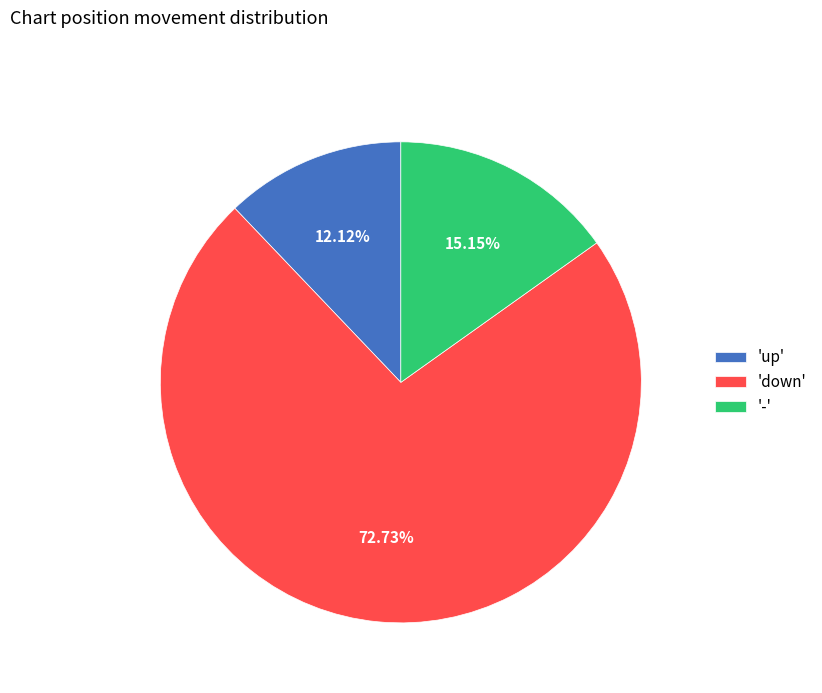

How many segments does this pie chart have?

3